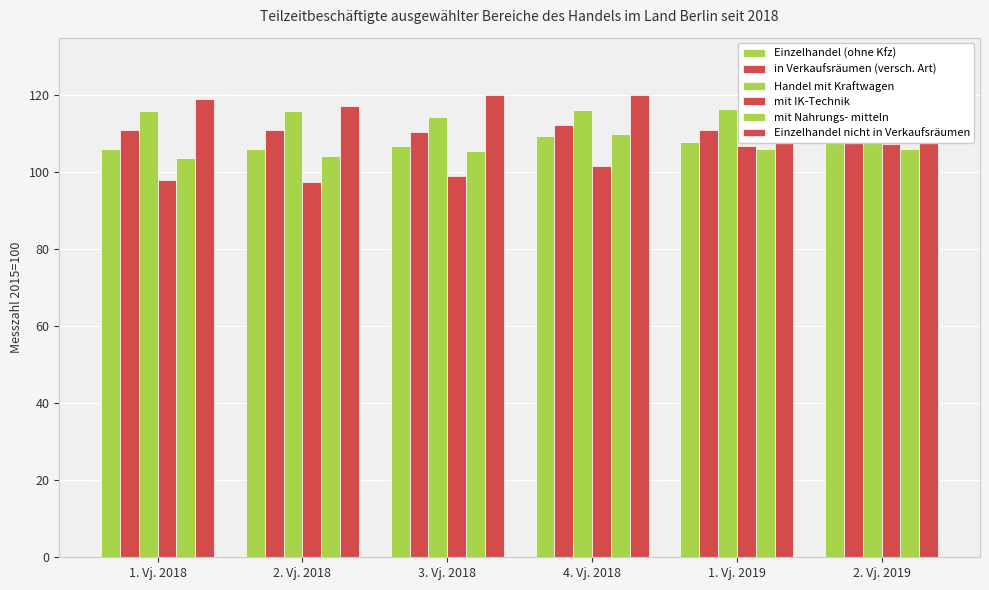

Reading left to right, list all the values displayed in this chart.

Einzelhandel (ohne Kfz): 106.1	106.1	106.8	109.5	108.0	108.1
in Verkaufsräumen (versch. Art): 110.9	111.0	110.6	112.3	111.0	110.5
Handel mit Kraftwagen: 116.0	116.0	114.3	116.1	116.5	117.6
mit IK-Technik: 97.9	97.6	99.1	101.6	106.8	107.4
mit Nahrungs- mitteln: 103.8	104.2	105.6	110.0	106.1	106.1
Einzelhandel nicht in Verkaufsräumen: 119.1	117.2	120.1	120.1	121.1	123.8